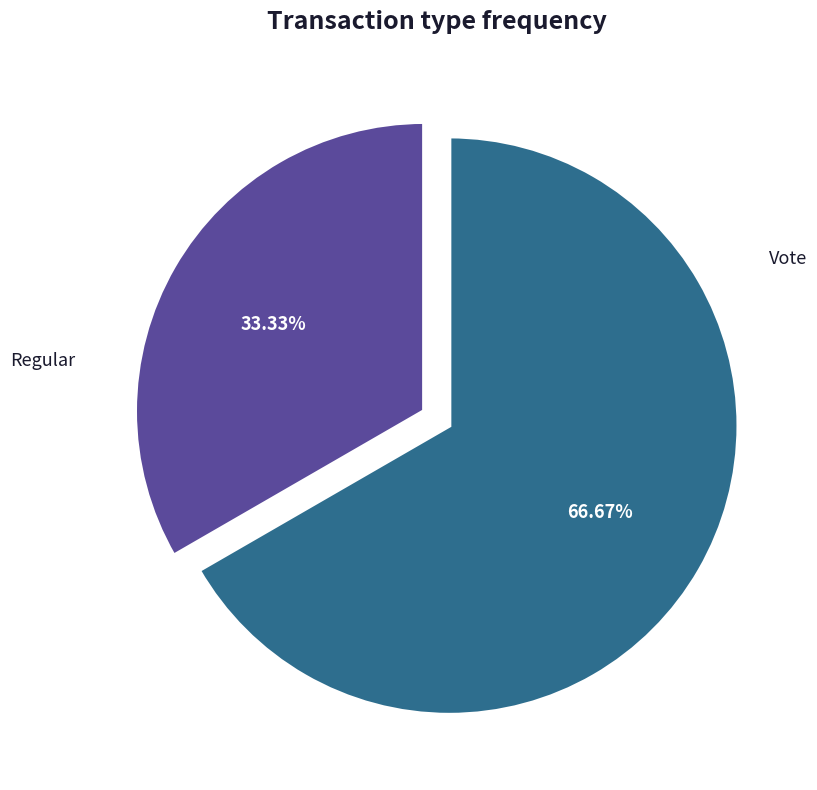

To the nearest percent, what is the difference between the largest and smallest slice percentages?

33%